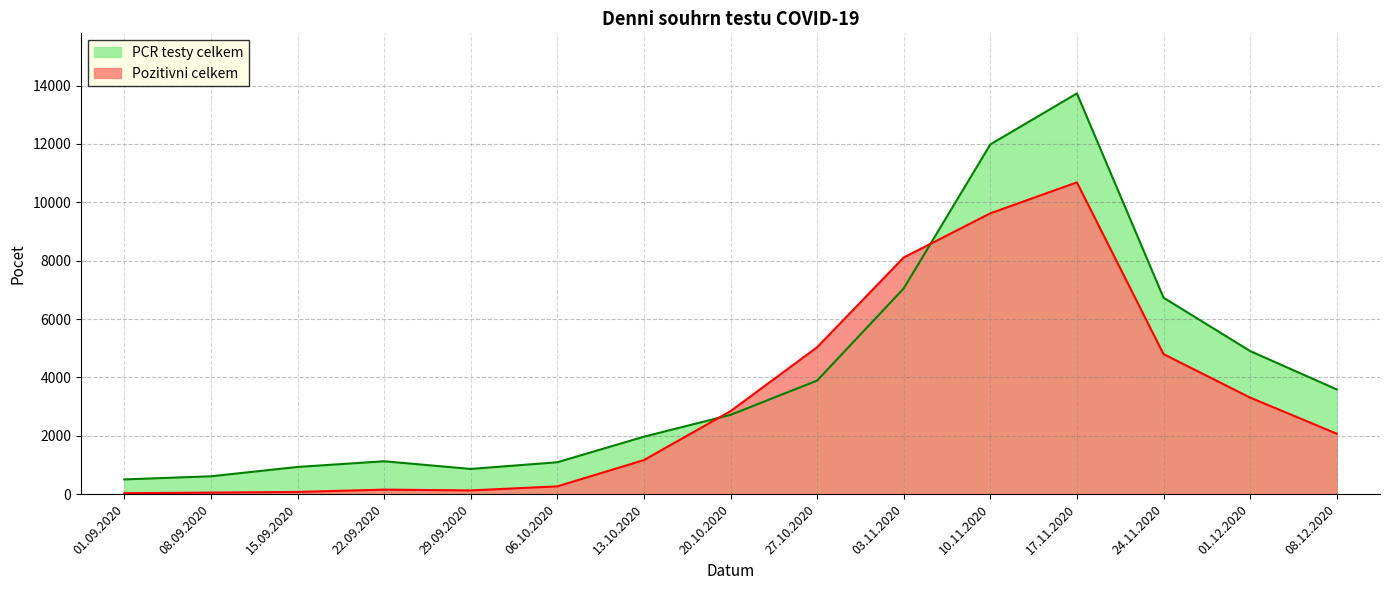

List the labels in order of PCR testy celkem value, smallest first.

01.09.2020, 08.09.2020, 29.09.2020, 15.09.2020, 06.10.2020, 22.09.2020, 13.10.2020, 20.10.2020, 08.12.2020, 27.10.2020, 01.12.2020, 24.11.2020, 03.11.2020, 10.11.2020, 17.11.2020